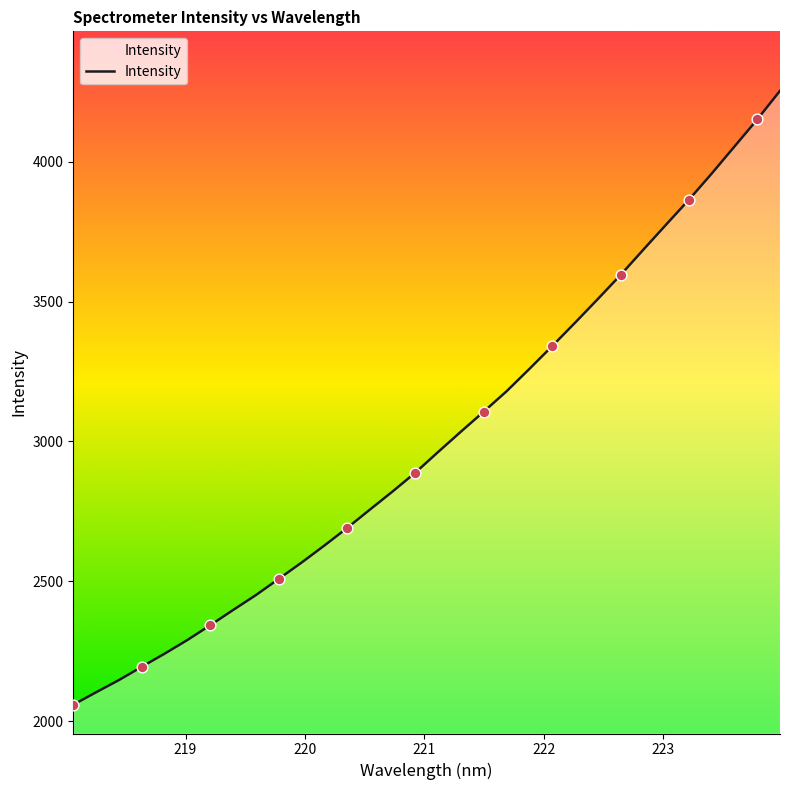

What is the difference between the maximum and minimum values?

2195.6